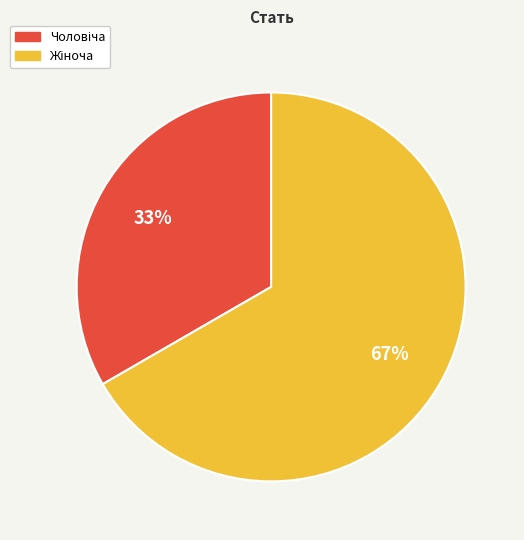

Is there a majority slice in this chart?

Yes